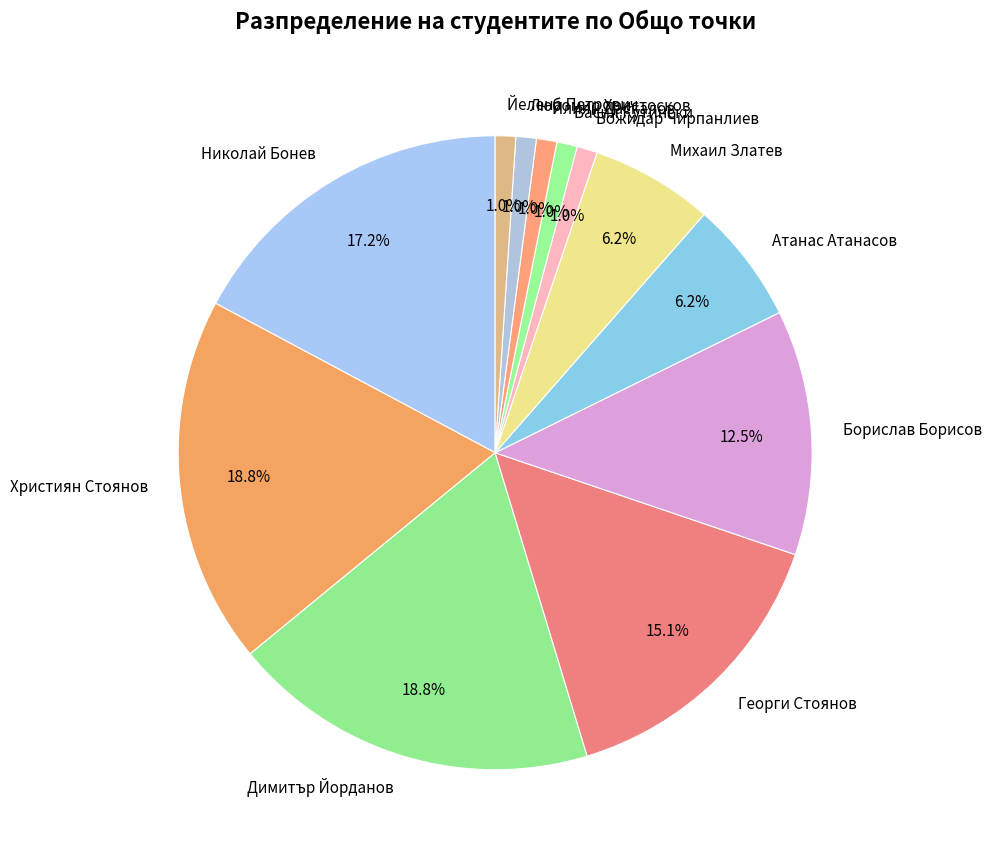

How many segments does this pie chart have?

12